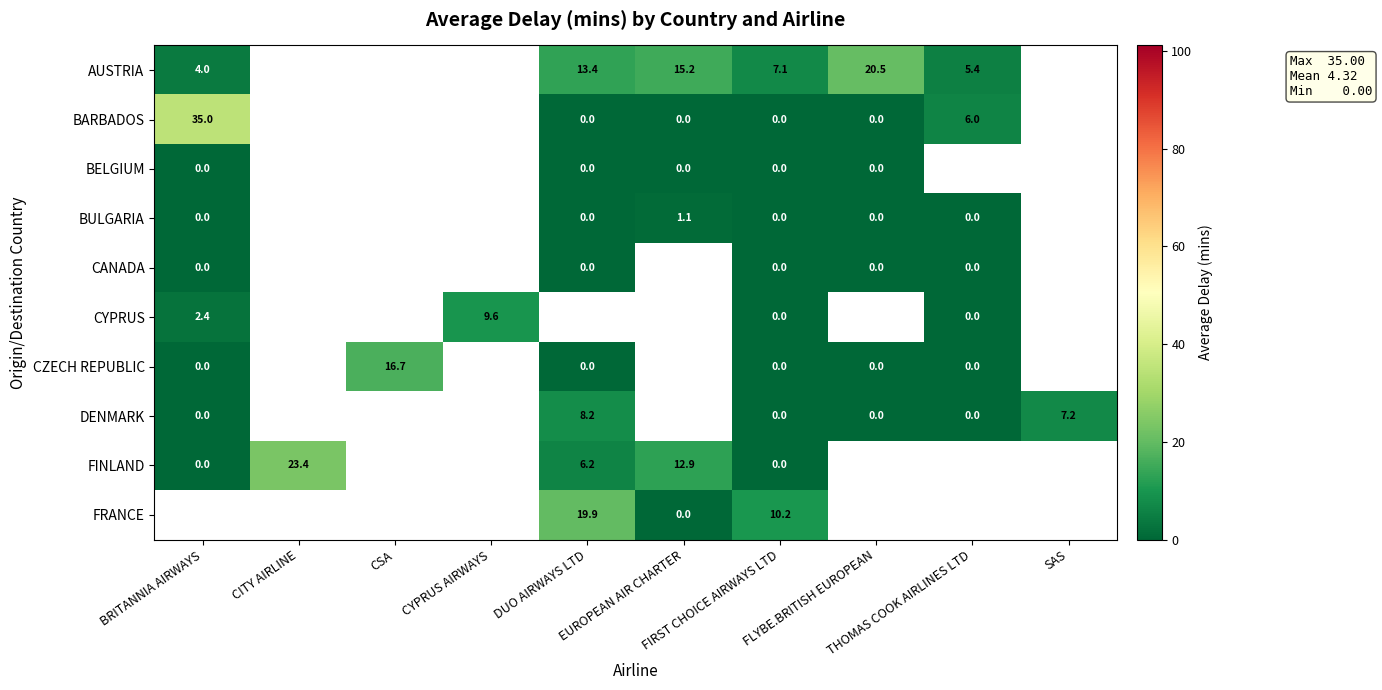

What is the maximum value shown in the chart?

35.0